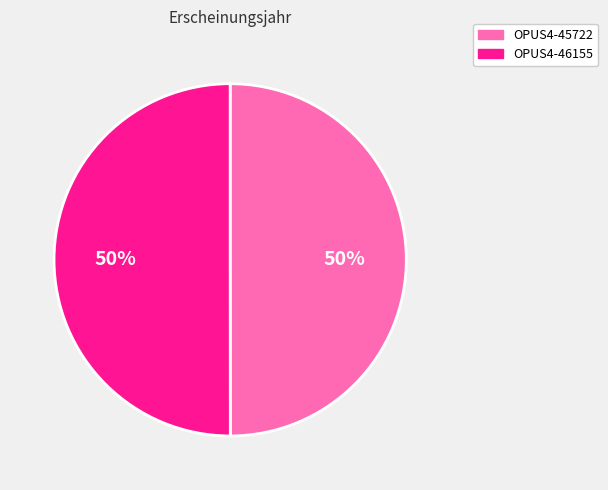

How many slices are in this pie chart?

2